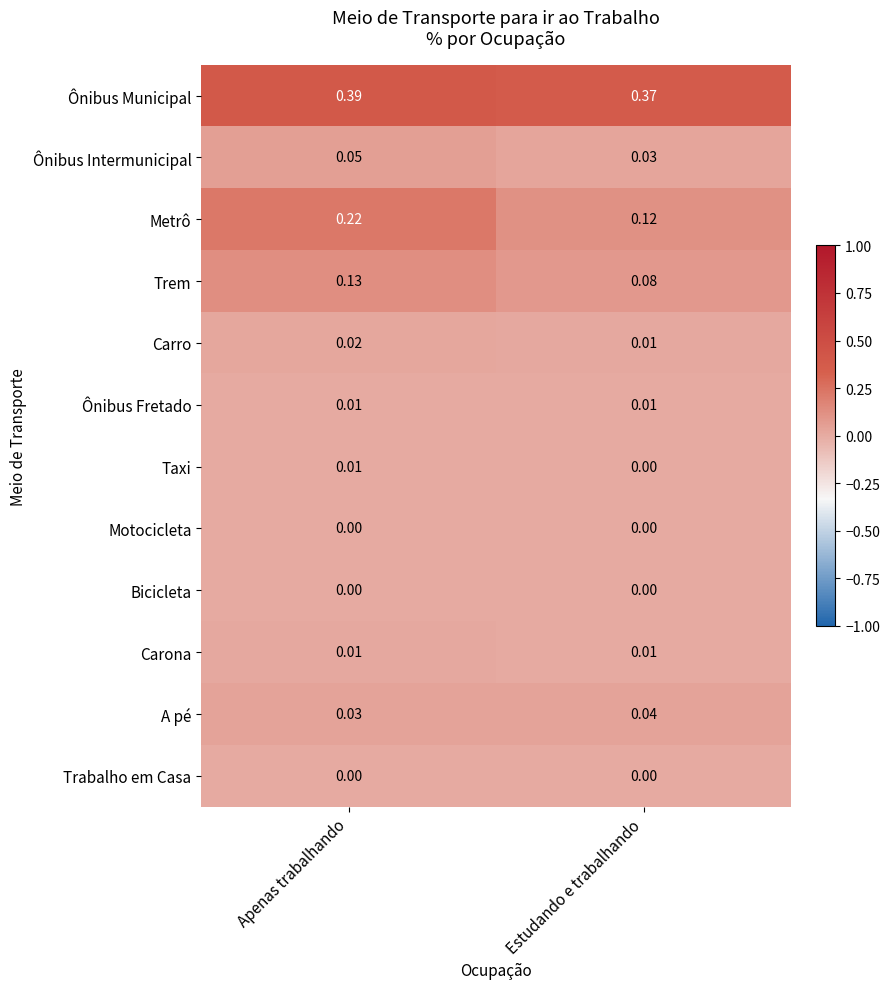

Which series has the largest total across all categories?

Ônibus Municipal